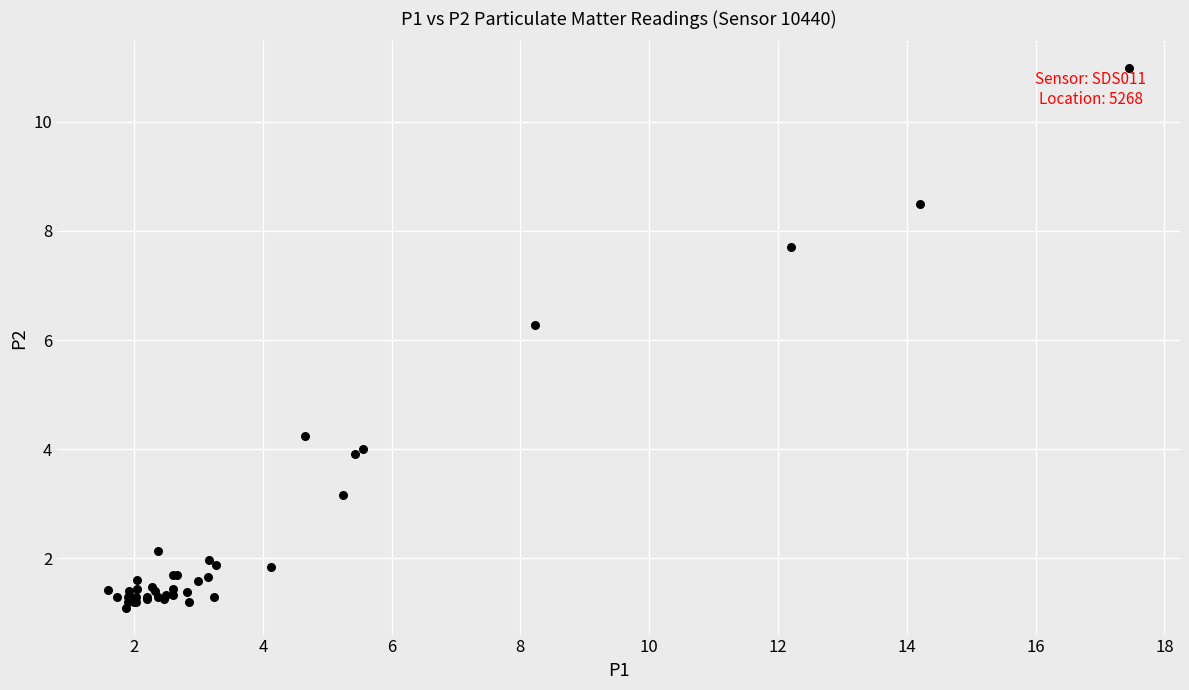

What Y value in the scatter plot is closest to 6?

6.3